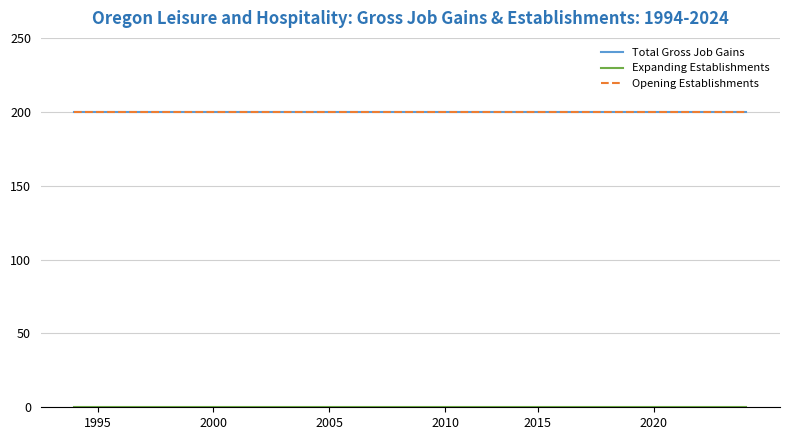

Is this an area chart (filled region under the line)?

No